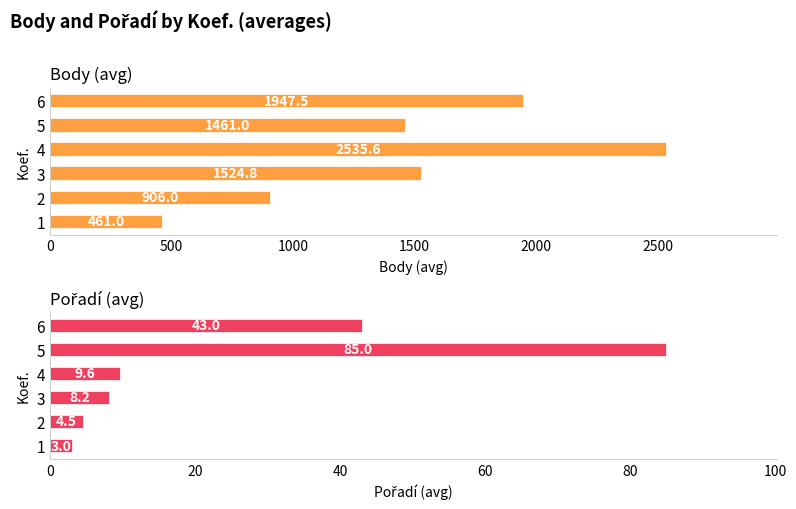

How many groups of bars are there?

6